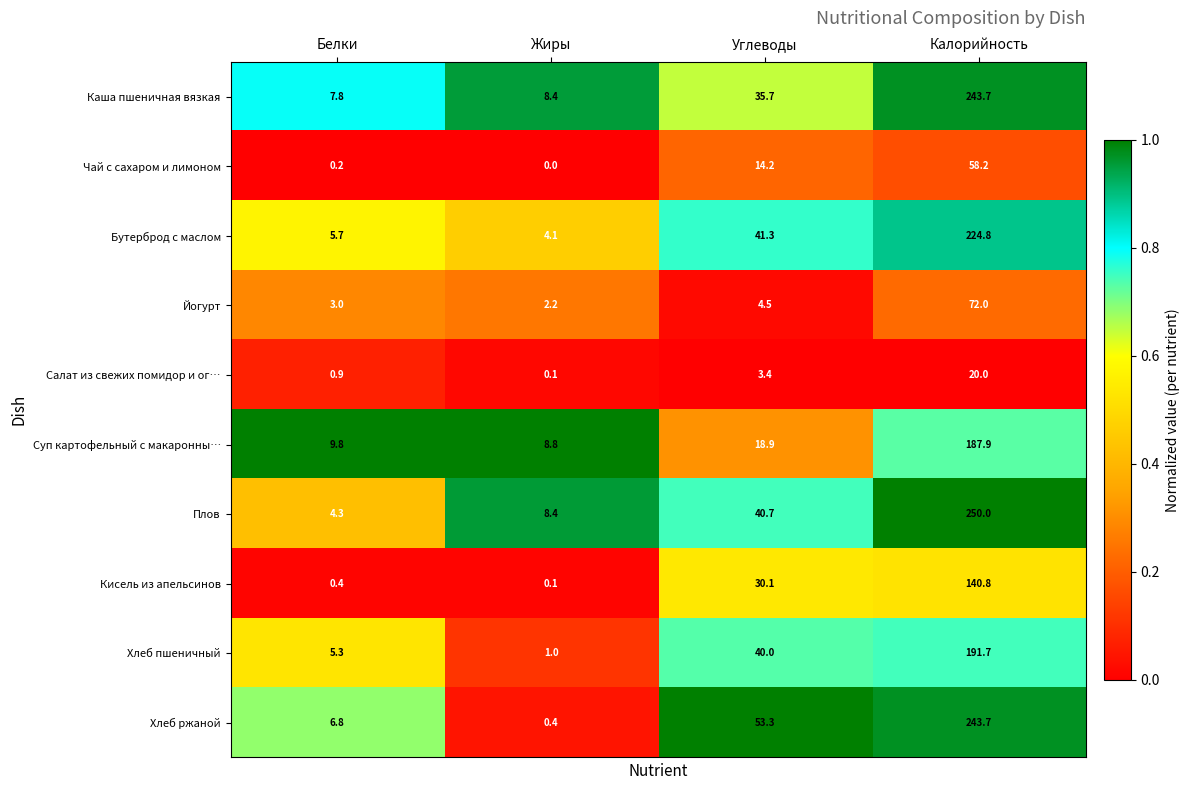

Rank the categories by Хлеб пшеничный value from highest to lowest.

Калорийность, Углеводы, Белки, Жиры